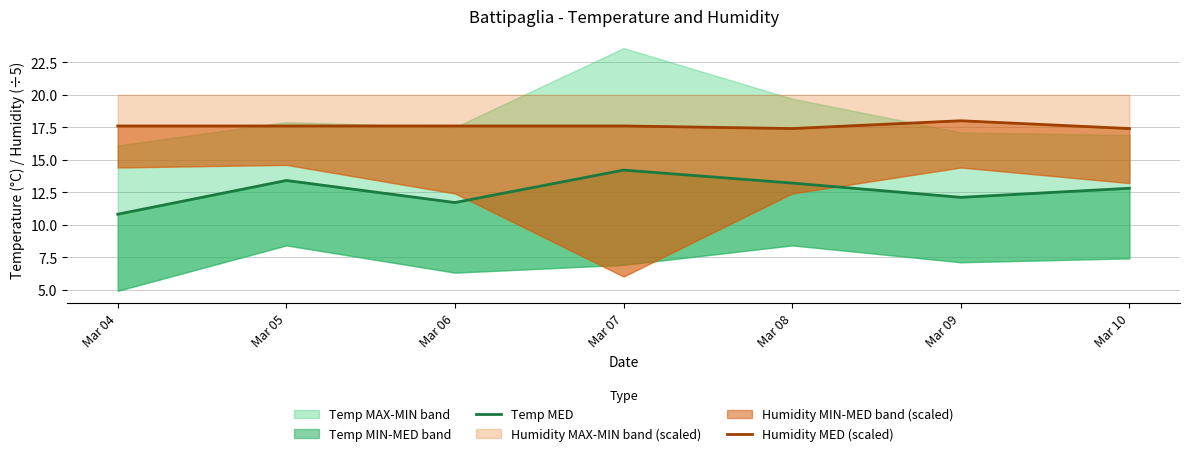

Reading right to left, what are all the values shown in this chart?

Temp MED: Mar 10=12.8	Mar 09=12.1	Mar 08=13.2	Mar 07=14.2	Mar 06=11.7	Mar 05=13.4	Mar 04=10.8
Humidity MED (scaled): Mar 10=17.4	Mar 09=18.0	Mar 08=17.4	Mar 07=17.6	Mar 06=17.6	Mar 05=17.6	Mar 04=17.6